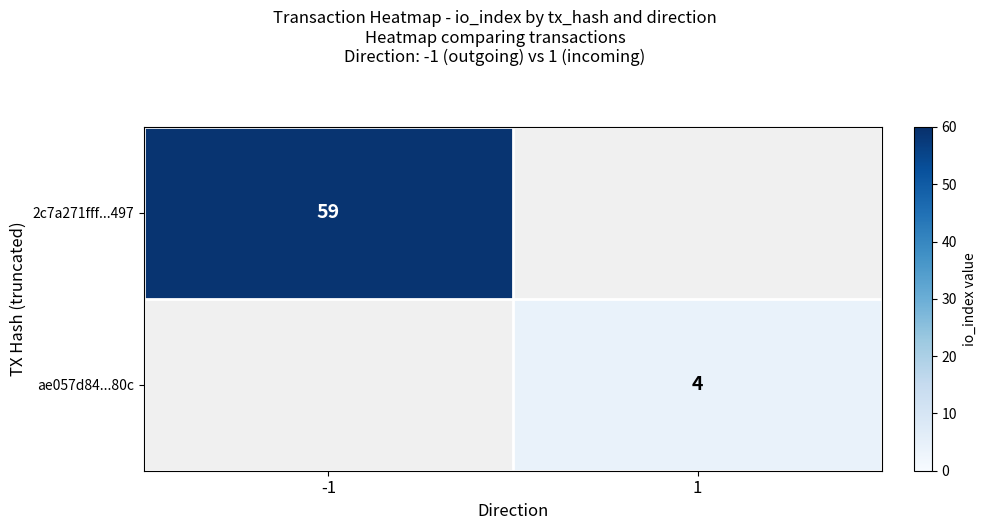

Is the value of 2c7a271fff...497 at -1 greater than the value of ae057d84...80c at 1?

Yes